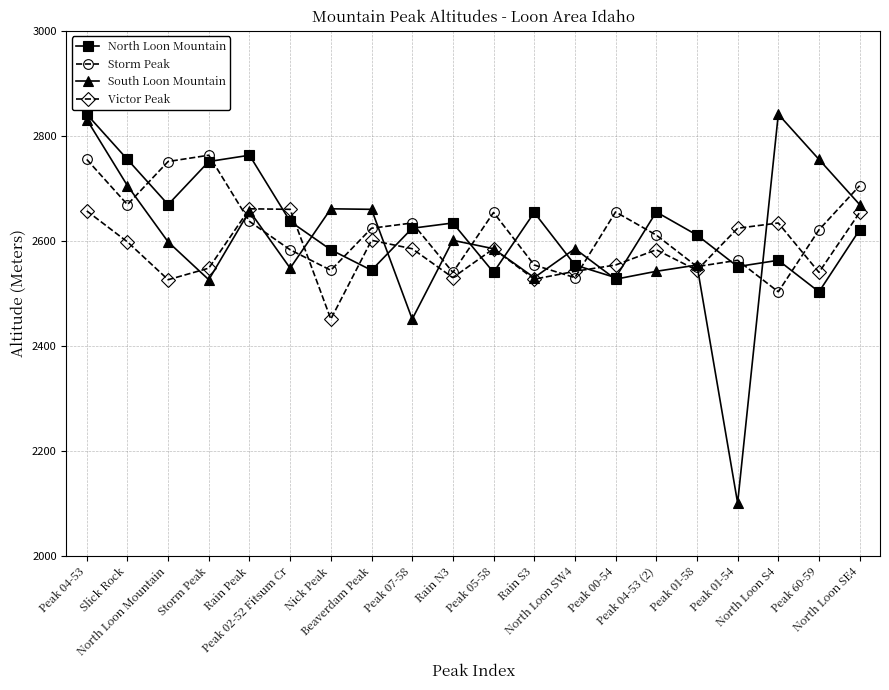

What are all the series names shown in the legend?

North Loon Mountain, Storm Peak, South Loon Mountain, Victor Peak